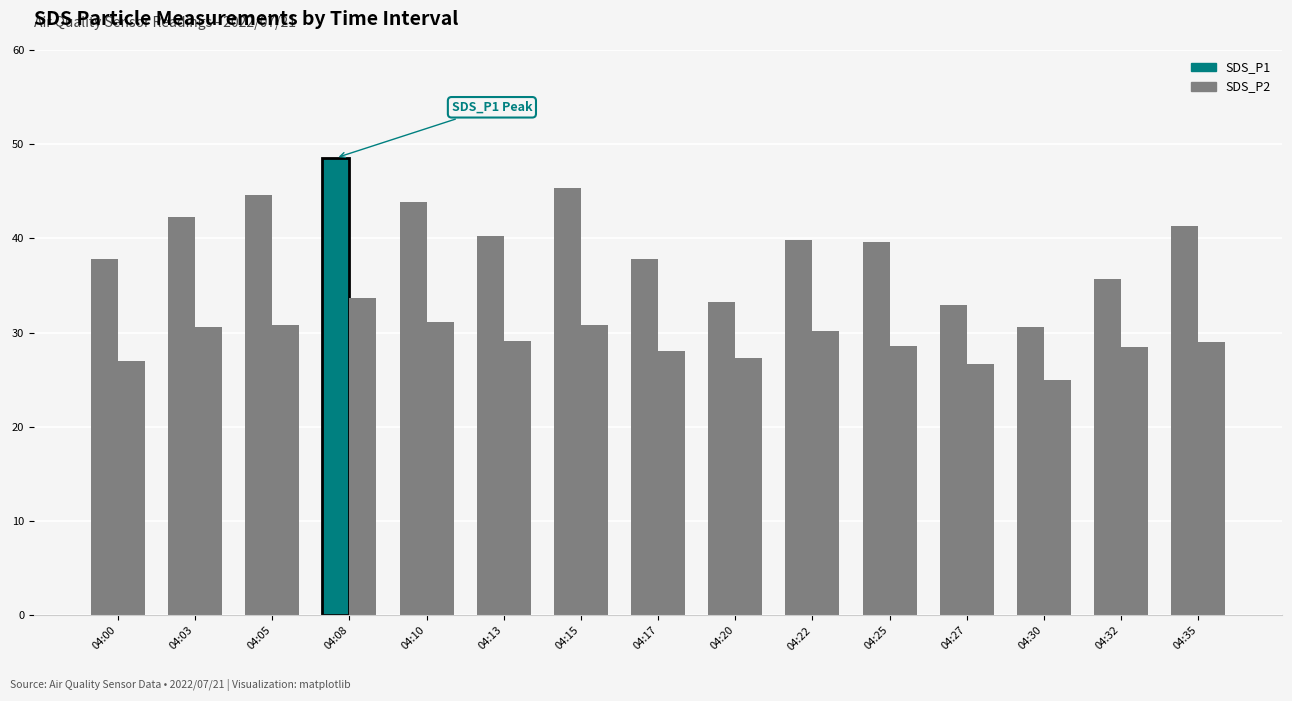

What is the greatest value displayed?

48.5